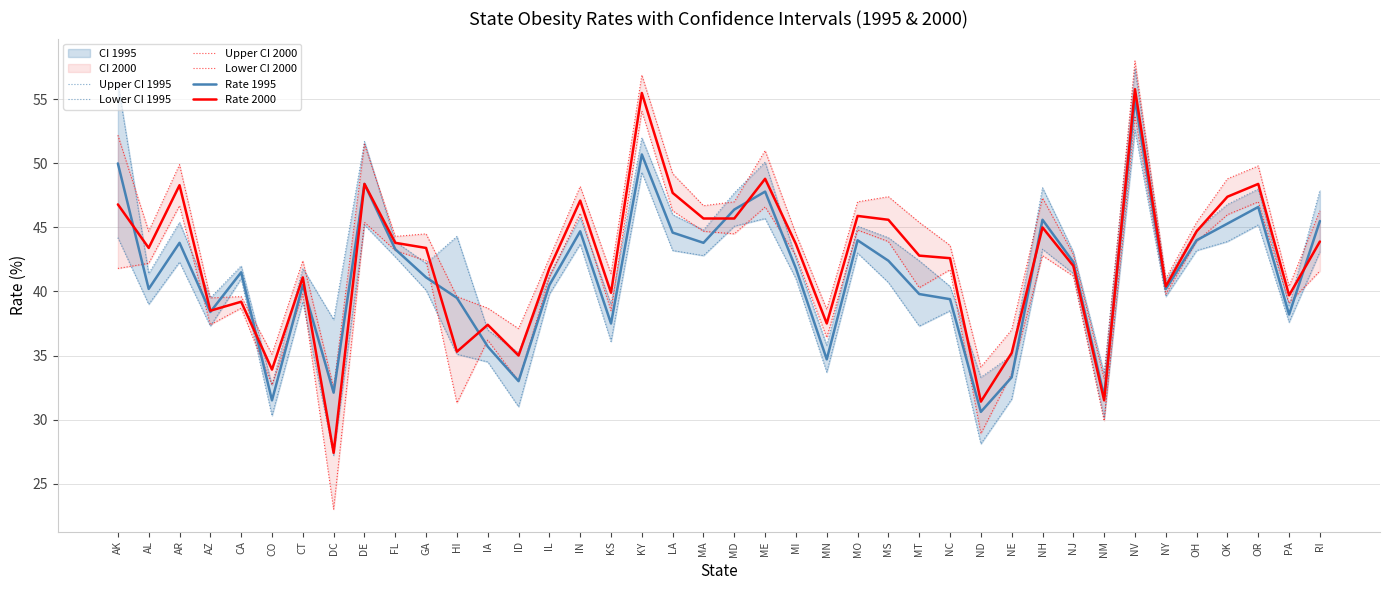

After their last crossing, which series has the higher values: Rate 1995 or Lower CI 2000?

Rate 1995